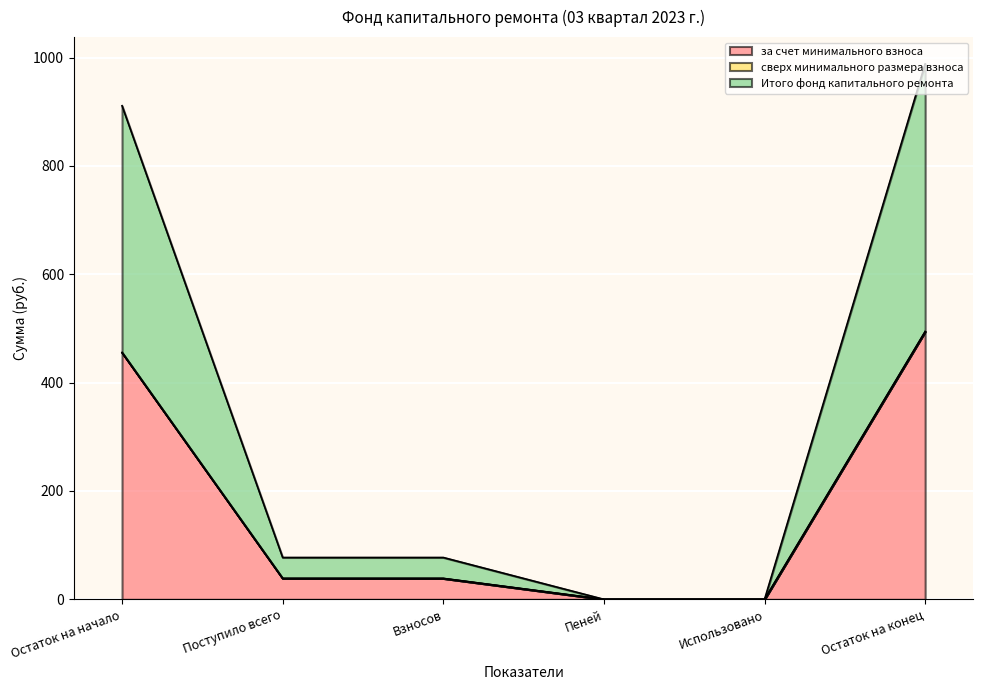

What is the difference between the second highest and second lowest values in the за счет минимального взноса series?

455.5